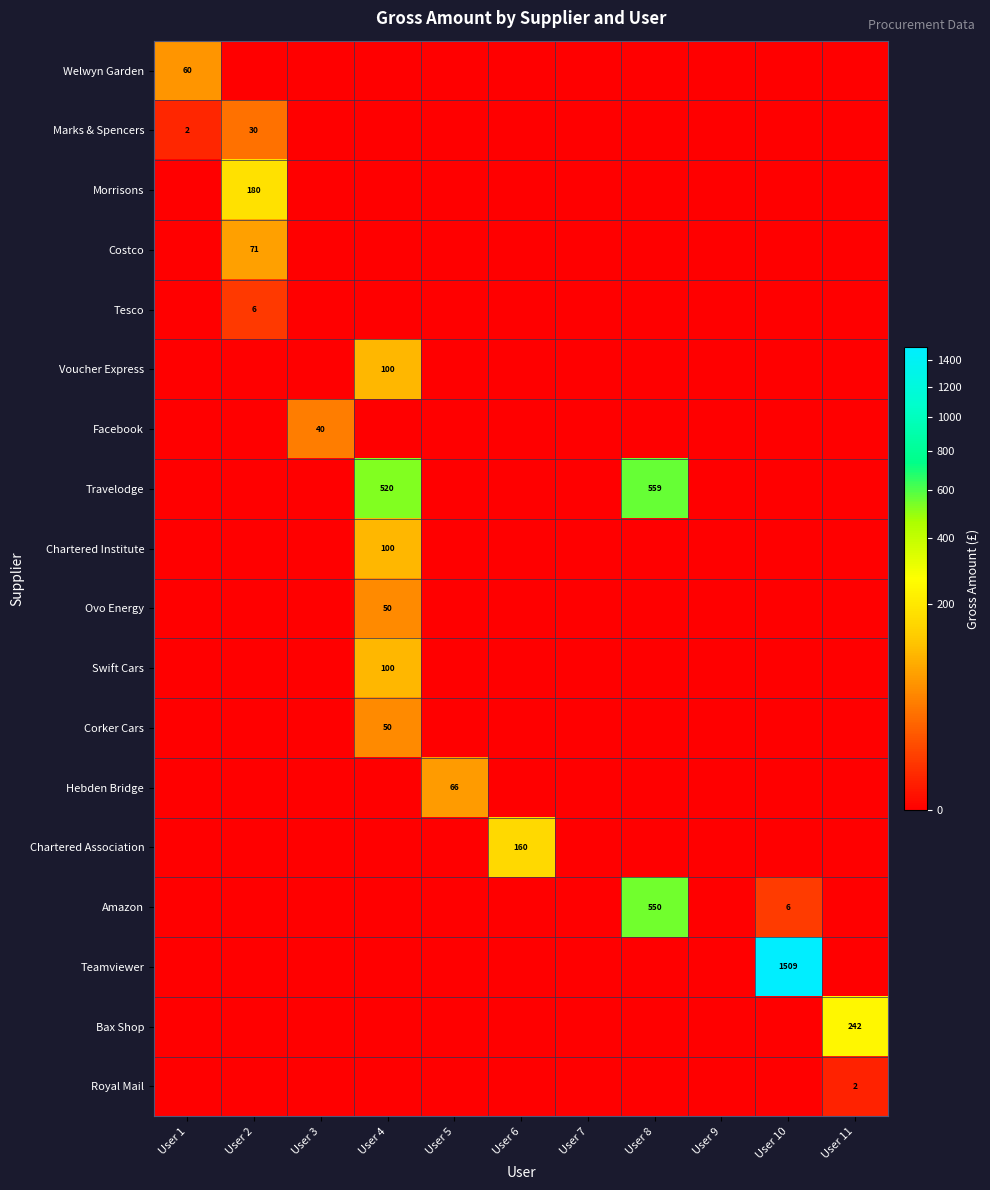

List the series in order of their peak value, lowest first.

Royal Mail, Tesco, Marks & Spencers, Facebook, Ovo Energy, Corker Cars, Welwyn Garden, Hebden Bridge, Costco, Voucher Express, Chartered Institute, Swift Cars, Chartered Association, Morrisons, Bax Shop, Amazon, Travelodge, Teamviewer